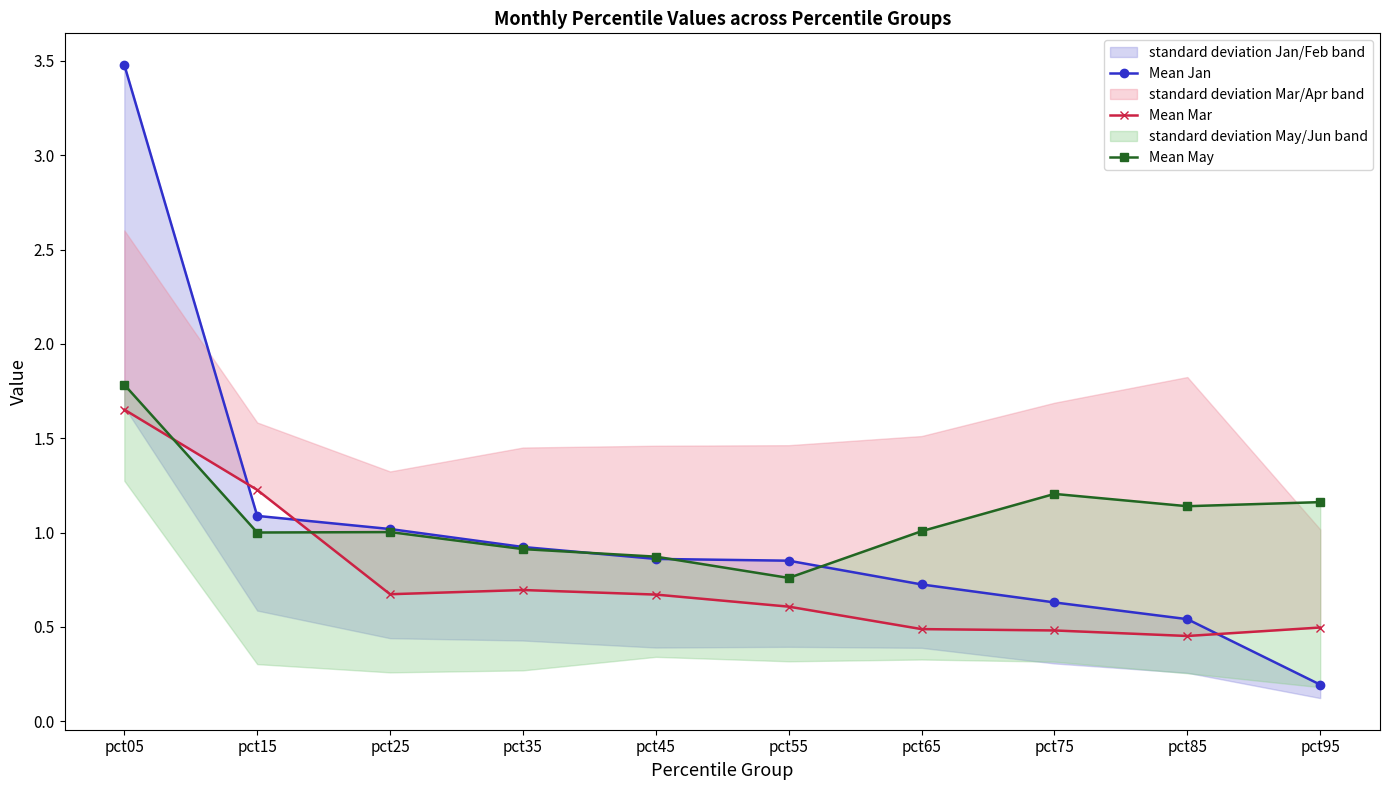

What is the difference between the maximum and minimum values in the Mean Jan series?

3.3